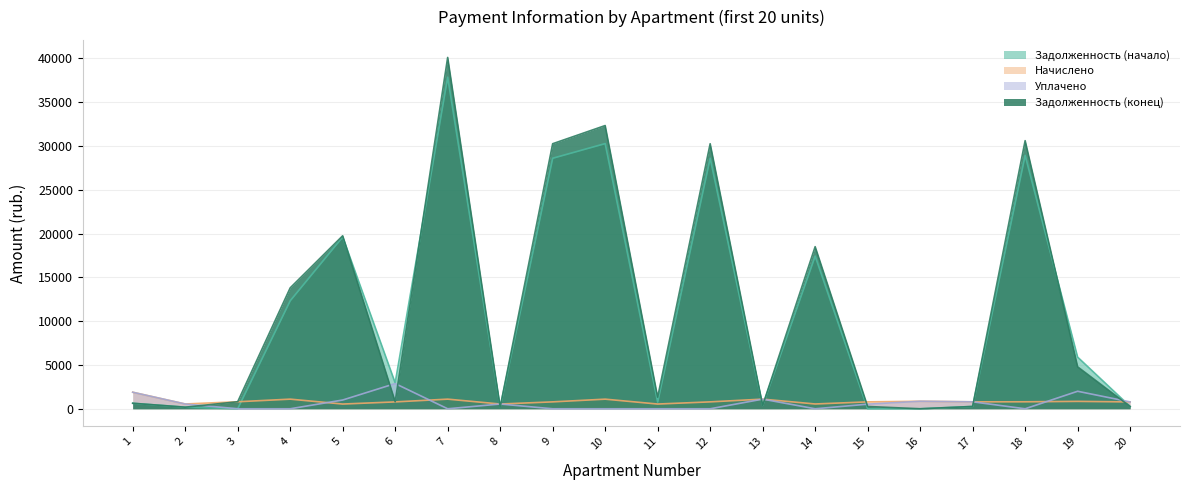

What is the value of the zadolzhennost (col_1) point at the 14th from the left?

17428.8